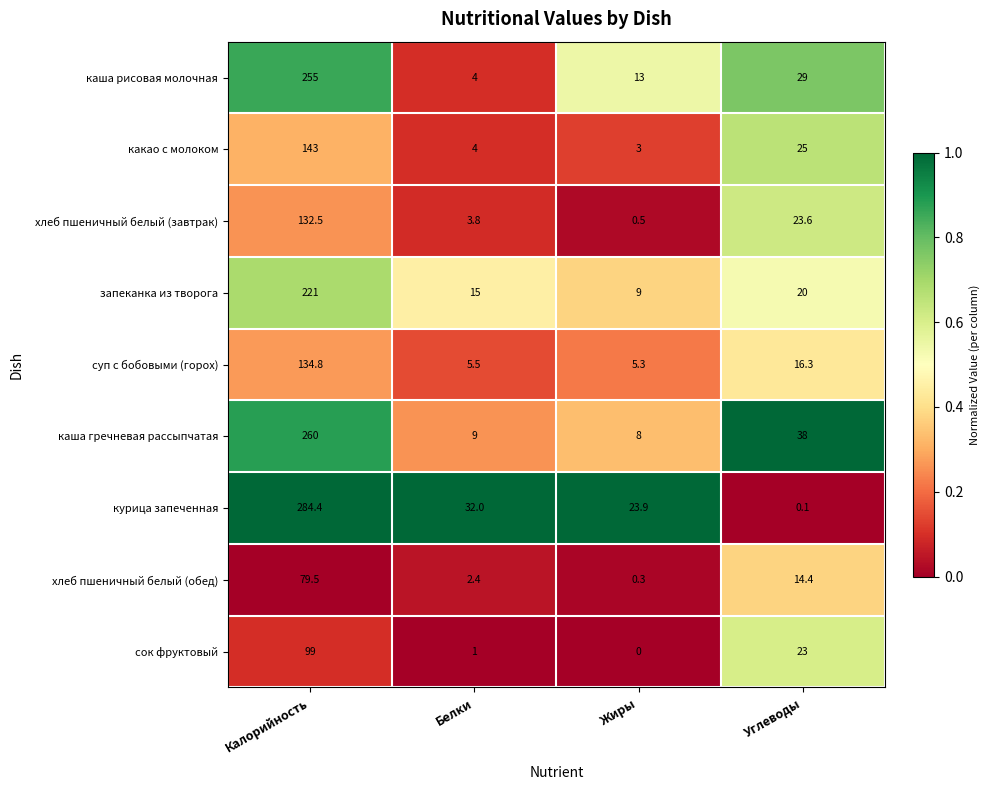

Between Калорийность and Жиры, which series saw the biggest shift?

курица запеченная